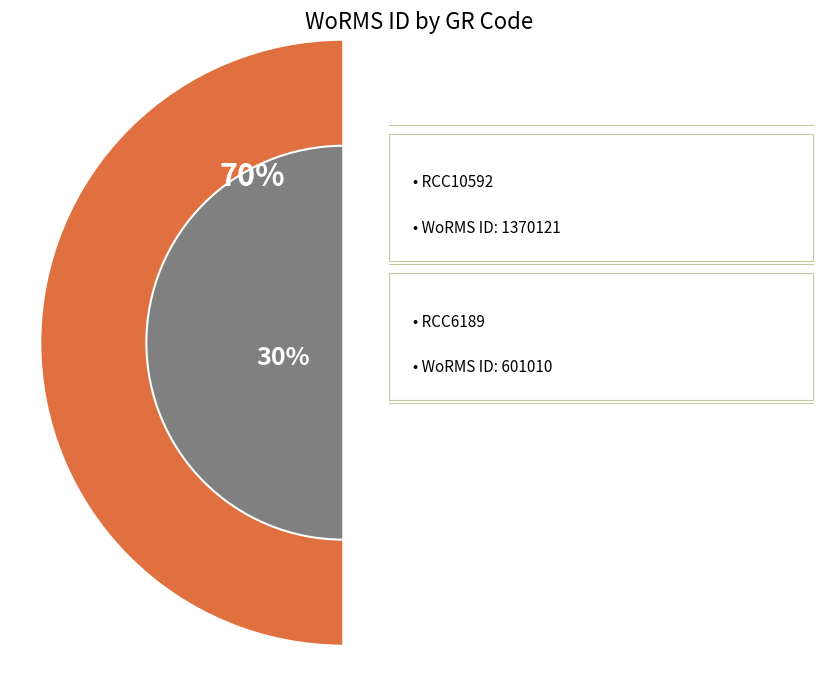

How many segments does this pie chart have?

2